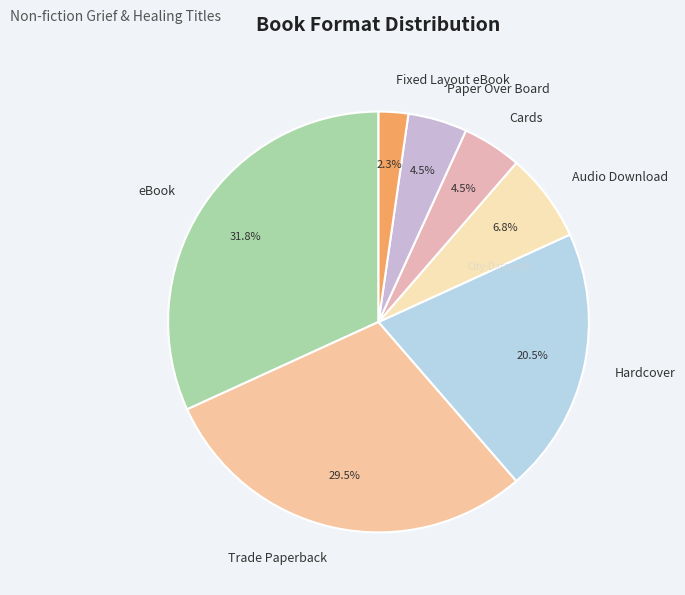

Between Fixed Layout eBook and Audio Download, which is larger?

Audio Download